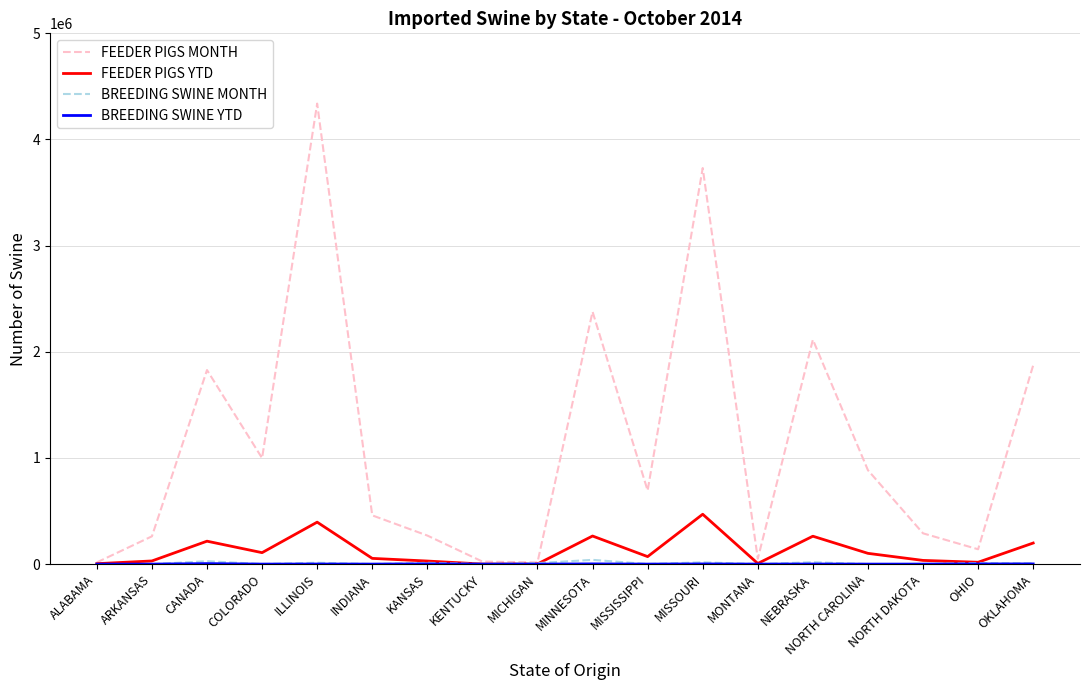

The value of FEEDER PIGS MONTH at ARKANSAS is 261754. True or false?

True